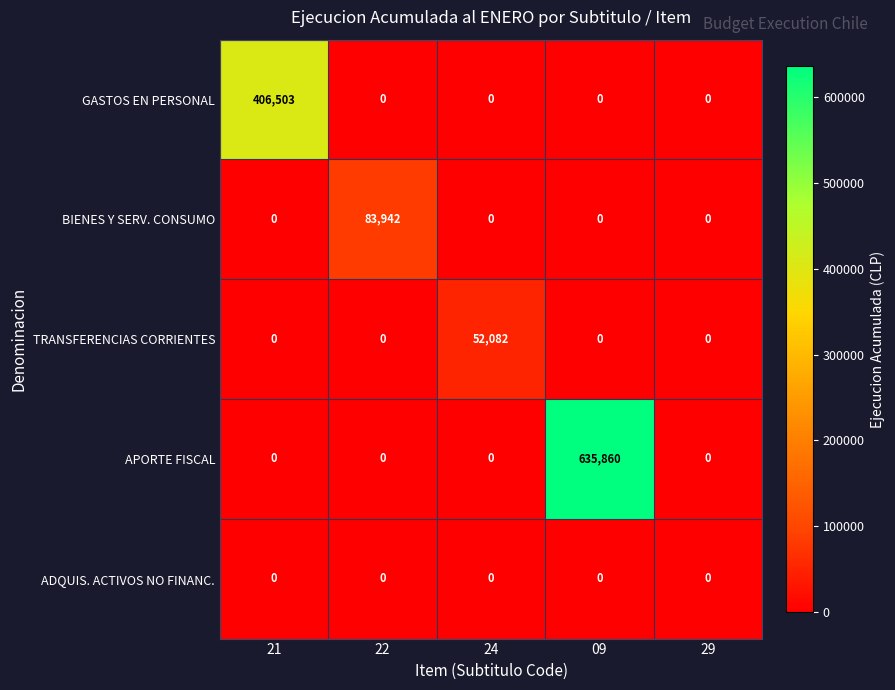

Is it true that TRANSFERENCIAS CORRIENTES equals -19120 at 21?

False